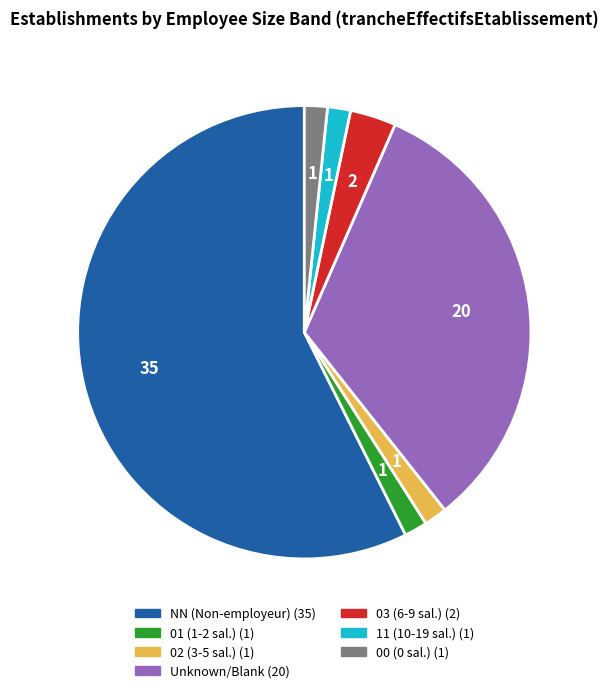

How many slices are in this pie chart?

7